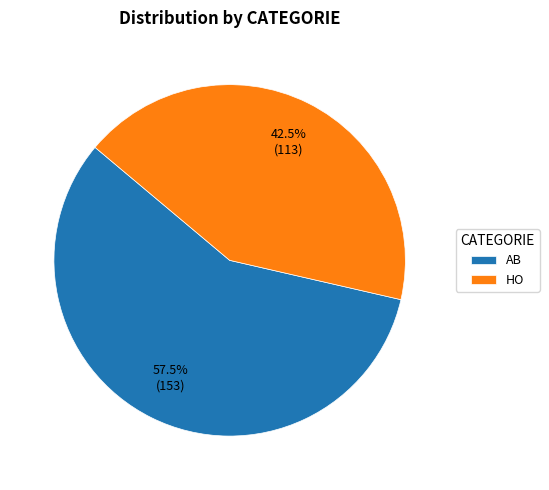

Approximately how many times larger is the value at AB compared to HO?

1.4